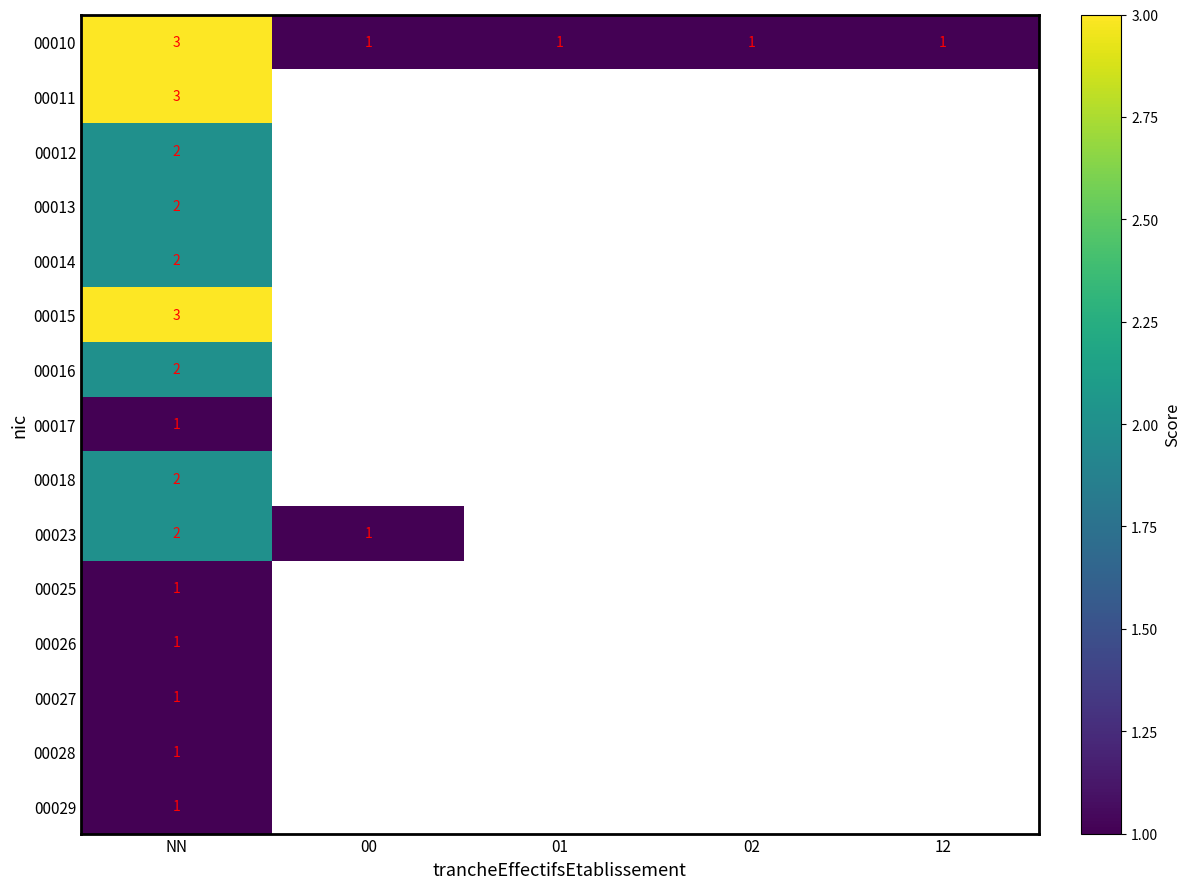

True or false: 00023 has a value of 1 at 00.

True